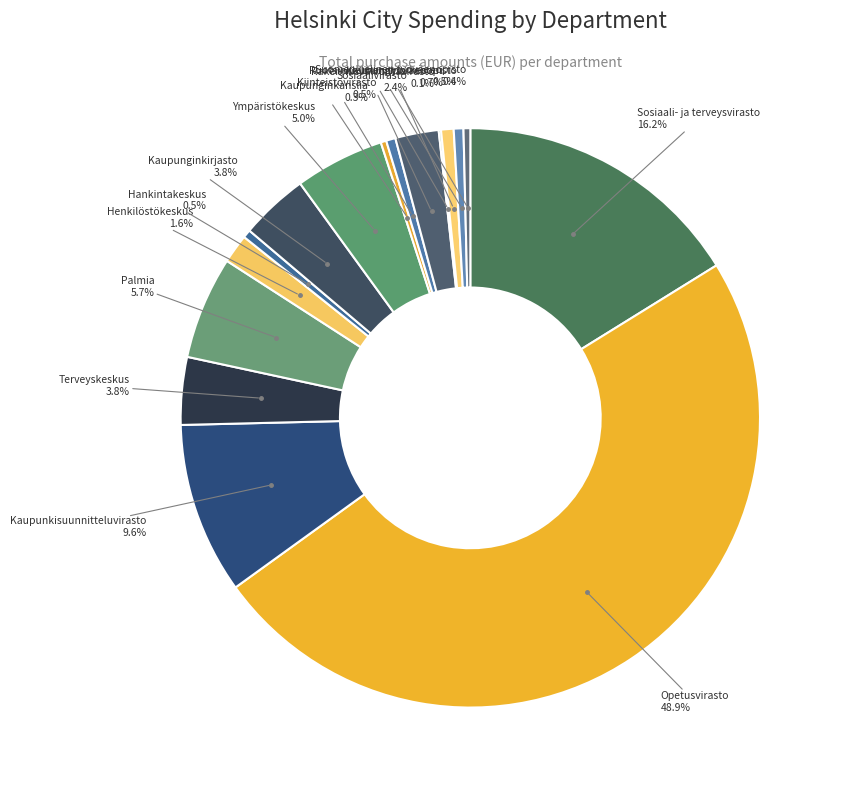

How many segments does this pie chart have?

16